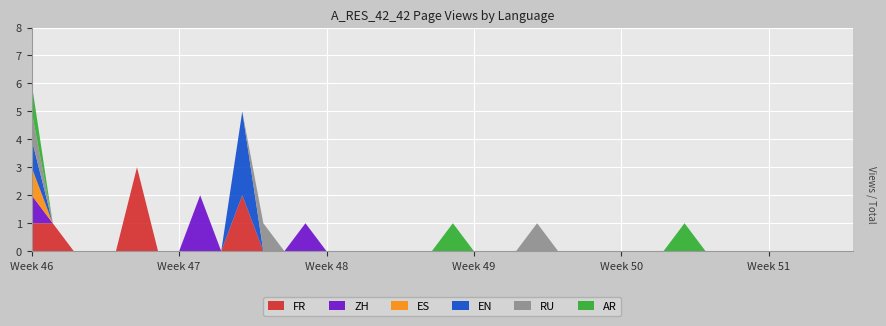

Reading left to right, extract all data points from this chart.

FR: 2023-11-13=1	2023-11-14=1	2023-11-15=0	2023-11-16=0	2023-11-17=0	2023-11-18=3	2023-11-19=0	2023-11-20=0	2023-11-21=0	2023-11-22=0	2023-11-23=2	2023-11-24=0	2023-11-25=0	2023-11-26=0	2023-11-27=0	2023-11-28=0	2023-11-29=0	2023-11-30=0	2023-12-01=0	2023-12-02=0	2023-12-03=0	2023-12-04=0	2023-12-05=0	2023-12-06=0	2023-12-07=0	2023-12-08=0	2023-12-09=0	2023-12-10=0	2023-12-11=0	2023-12-12=0	2023-12-13=0	2023-12-14=0	2023-12-15=0	2023-12-16=0	2023-12-17=0	2023-12-18=0	2023-12-19=0	2023-12-20=0	2023-12-21=0	2023-12-22=0
ZH: 2023-11-13=1	2023-11-14=0	2023-11-15=0	2023-11-16=0	2023-11-17=0	2023-11-18=0	2023-11-19=0	2023-11-20=0	2023-11-21=2	2023-11-22=0	2023-11-23=0	2023-11-24=0	2023-11-25=0	2023-11-26=1	2023-11-27=0	2023-11-28=0	2023-11-29=0	2023-11-30=0	2023-12-01=0	2023-12-02=0	2023-12-03=0	2023-12-04=0	2023-12-05=0	2023-12-06=0	2023-12-07=0	2023-12-08=0	2023-12-09=0	2023-12-10=0	2023-12-11=0	2023-12-12=0	2023-12-13=0	2023-12-14=0	2023-12-15=0	2023-12-16=0	2023-12-17=0	2023-12-18=0	2023-12-19=0	2023-12-20=0	2023-12-21=0	2023-12-22=0
ES: 2023-11-13=1	2023-11-14=0	2023-11-15=0	2023-11-16=0	2023-11-17=0	2023-11-18=0	2023-11-19=0	2023-11-20=0	2023-11-21=0	2023-11-22=0	2023-11-23=0	2023-11-24=0	2023-11-25=0	2023-11-26=0	2023-11-27=0	2023-11-28=0	2023-11-29=0	2023-11-30=0	2023-12-01=0	2023-12-02=0	2023-12-03=0	2023-12-04=0	2023-12-05=0	2023-12-06=0	2023-12-07=0	2023-12-08=0	2023-12-09=0	2023-12-10=0	2023-12-11=0	2023-12-12=0	2023-12-13=0	2023-12-14=0	2023-12-15=0	2023-12-16=0	2023-12-17=0	2023-12-18=0	2023-12-19=0	2023-12-20=0	2023-12-21=0	2023-12-22=0
EN: 2023-11-13=1	2023-11-14=0	2023-11-15=0	2023-11-16=0	2023-11-17=0	2023-11-18=0	2023-11-19=0	2023-11-20=0	2023-11-21=0	2023-11-22=0	2023-11-23=3	2023-11-24=0	2023-11-25=0	2023-11-26=0	2023-11-27=0	2023-11-28=0	2023-11-29=0	2023-11-30=0	2023-12-01=0	2023-12-02=0	2023-12-03=0	2023-12-04=0	2023-12-05=0	2023-12-06=0	2023-12-07=0	2023-12-08=0	2023-12-09=0	2023-12-10=0	2023-12-11=0	2023-12-12=0	2023-12-13=0	2023-12-14=0	2023-12-15=0	2023-12-16=0	2023-12-17=0	2023-12-18=0	2023-12-19=0	2023-12-20=0	2023-12-21=0	2023-12-22=0
RU: 2023-11-13=1	2023-11-14=0	2023-11-15=0	2023-11-16=0	2023-11-17=0	2023-11-18=0	2023-11-19=0	2023-11-20=0	2023-11-21=0	2023-11-22=0	2023-11-23=0	2023-11-24=1	2023-11-25=0	2023-11-26=0	2023-11-27=0	2023-11-28=0	2023-11-29=0	2023-11-30=0	2023-12-01=0	2023-12-02=0	2023-12-03=0	2023-12-04=0	2023-12-05=0	2023-12-06=0	2023-12-07=1	2023-12-08=0	2023-12-09=0	2023-12-10=0	2023-12-11=0	2023-12-12=0	2023-12-13=0	2023-12-14=0	2023-12-15=0	2023-12-16=0	2023-12-17=0	2023-12-18=0	2023-12-19=0	2023-12-20=0	2023-12-21=0	2023-12-22=0
AR: 2023-11-13=1	2023-11-14=0	2023-11-15=0	2023-11-16=0	2023-11-17=0	2023-11-18=0	2023-11-19=0	2023-11-20=0	2023-11-21=0	2023-11-22=0	2023-11-23=0	2023-11-24=0	2023-11-25=0	2023-11-26=0	2023-11-27=0	2023-11-28=0	2023-11-29=0	2023-11-30=0	2023-12-01=0	2023-12-02=0	2023-12-03=1	2023-12-04=0	2023-12-05=0	2023-12-06=0	2023-12-07=0	2023-12-08=0	2023-12-09=0	2023-12-10=0	2023-12-11=0	2023-12-12=0	2023-12-13=0	2023-12-14=1	2023-12-15=0	2023-12-16=0	2023-12-17=0	2023-12-18=0	2023-12-19=0	2023-12-20=0	2023-12-21=0	2023-12-22=0